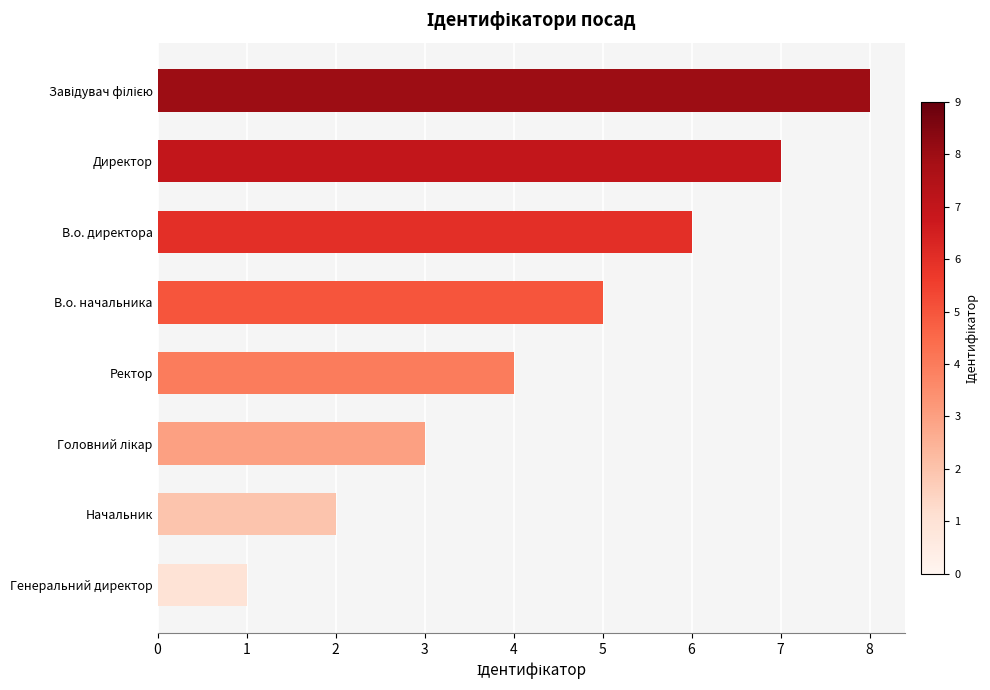

What is the maximum value shown in the chart?

8